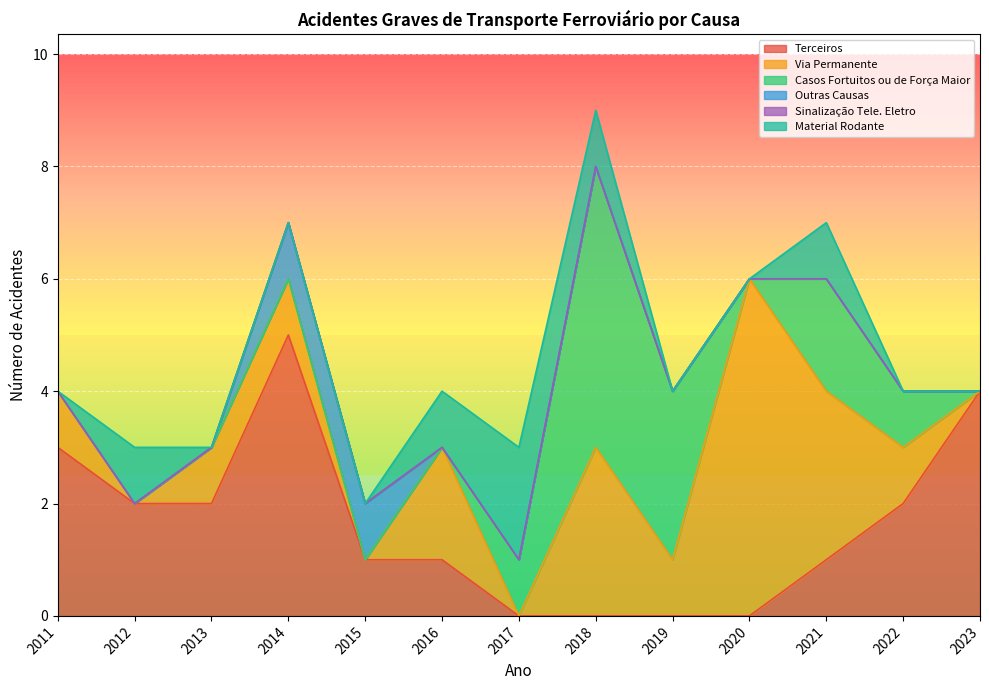

At which label is Casos Fortuitos ou de Força Maior closest to 2?

2021